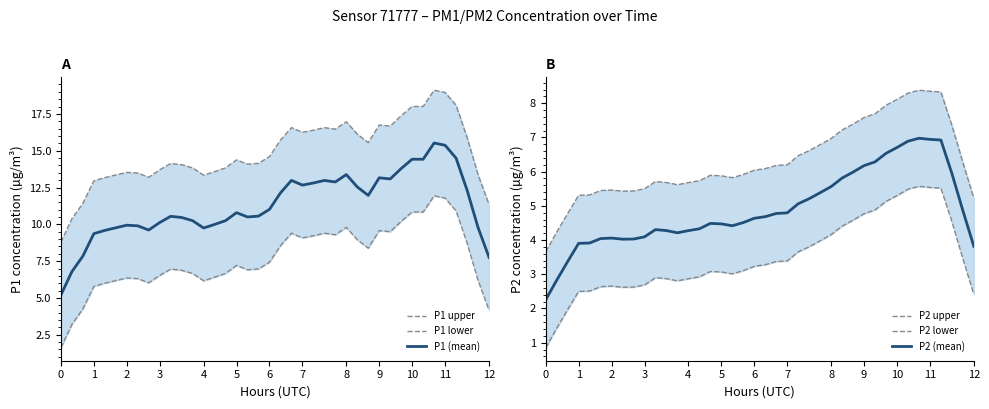

What is the highest value of the P2 (mean) series?

7.0